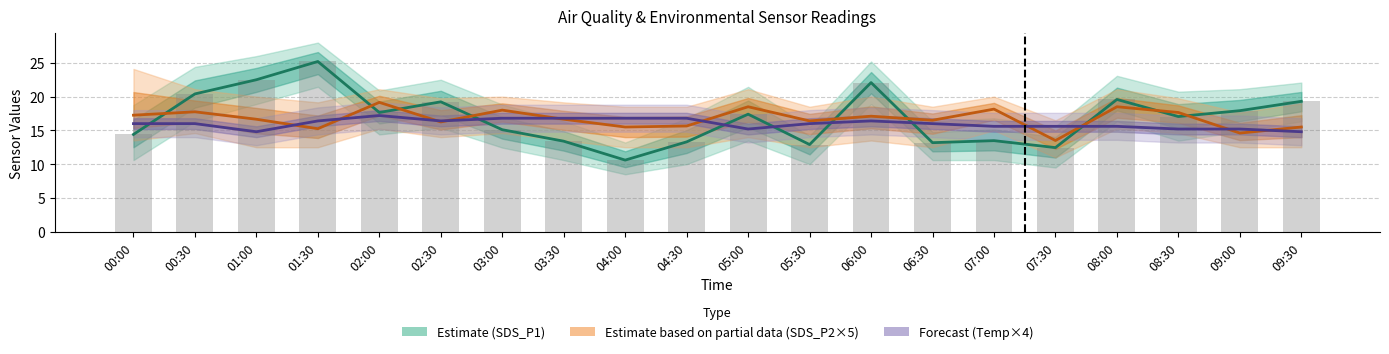

Rank the categories by SDS_P1 (Estimate) value from lowest to highest.

04:00, 07:30, 05:30, 06:30, 04:30, 03:30, 07:00, 00:00, 03:00, 08:30, 05:00, 02:00, 09:00, 02:30, 09:30, 08:00, 00:30, 06:00, 01:00, 01:30